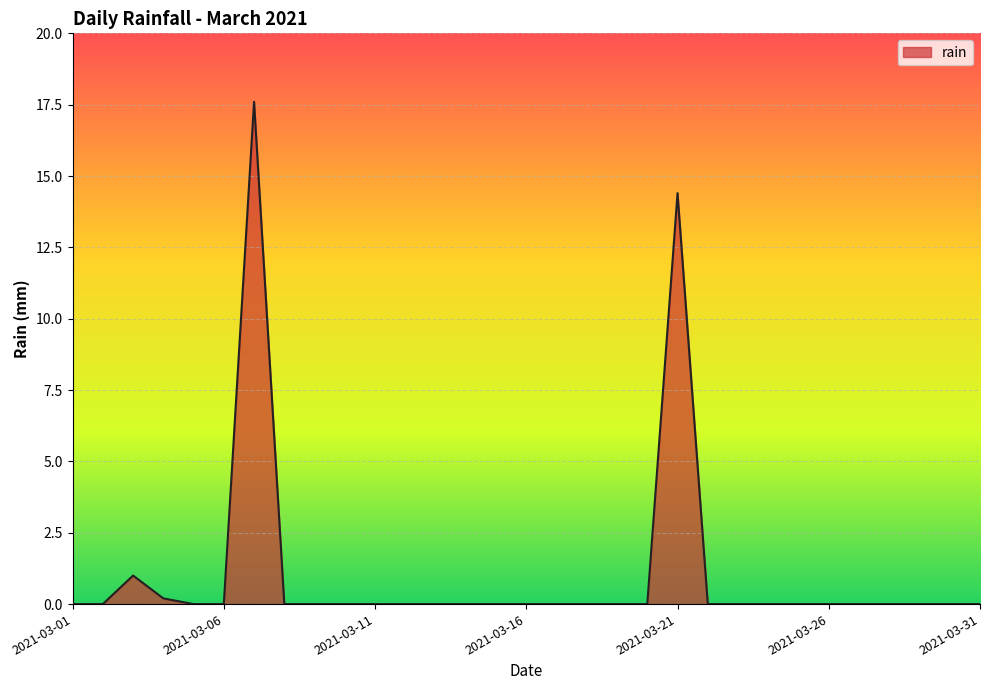

What is the difference between the maximum and minimum values?

17.6